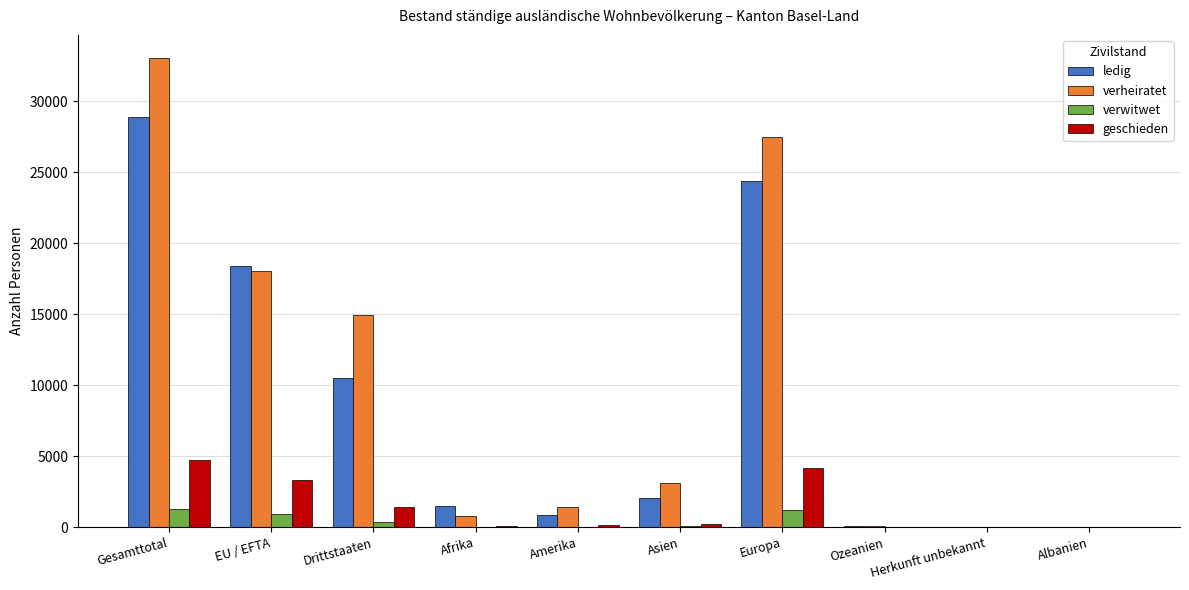

What is the sum of all geschieden values?

14133